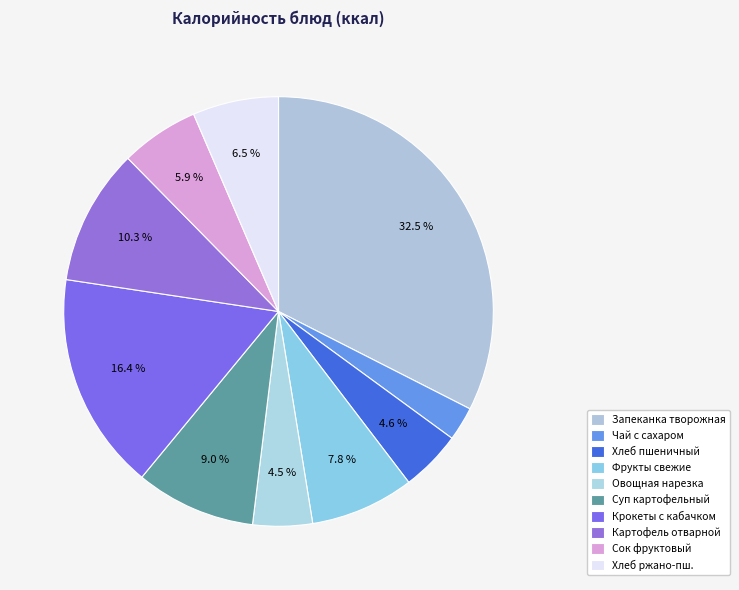

How many segments does this pie chart have?

10